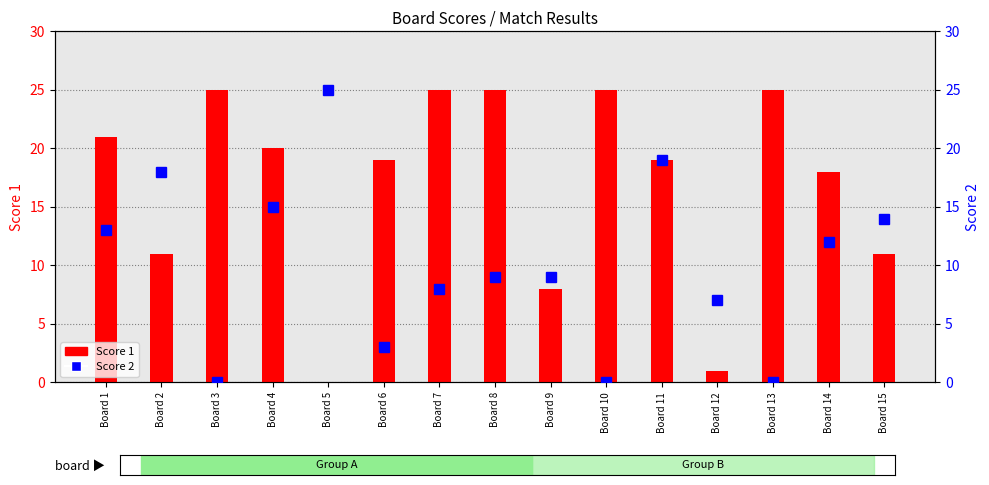

How many series are shown in this chart?

2